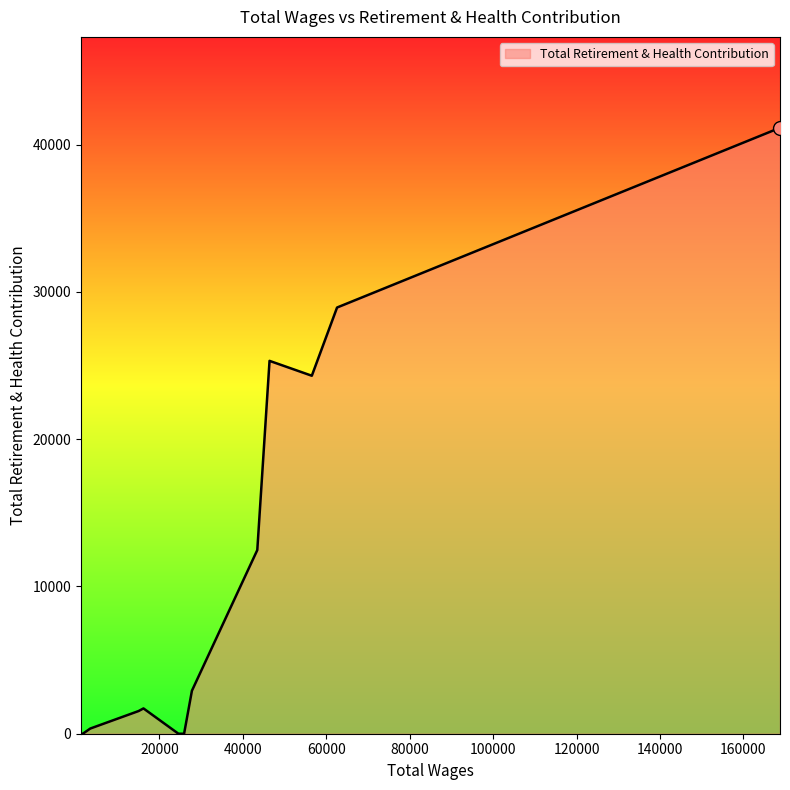

What is the maximum value shown in the chart?

41139